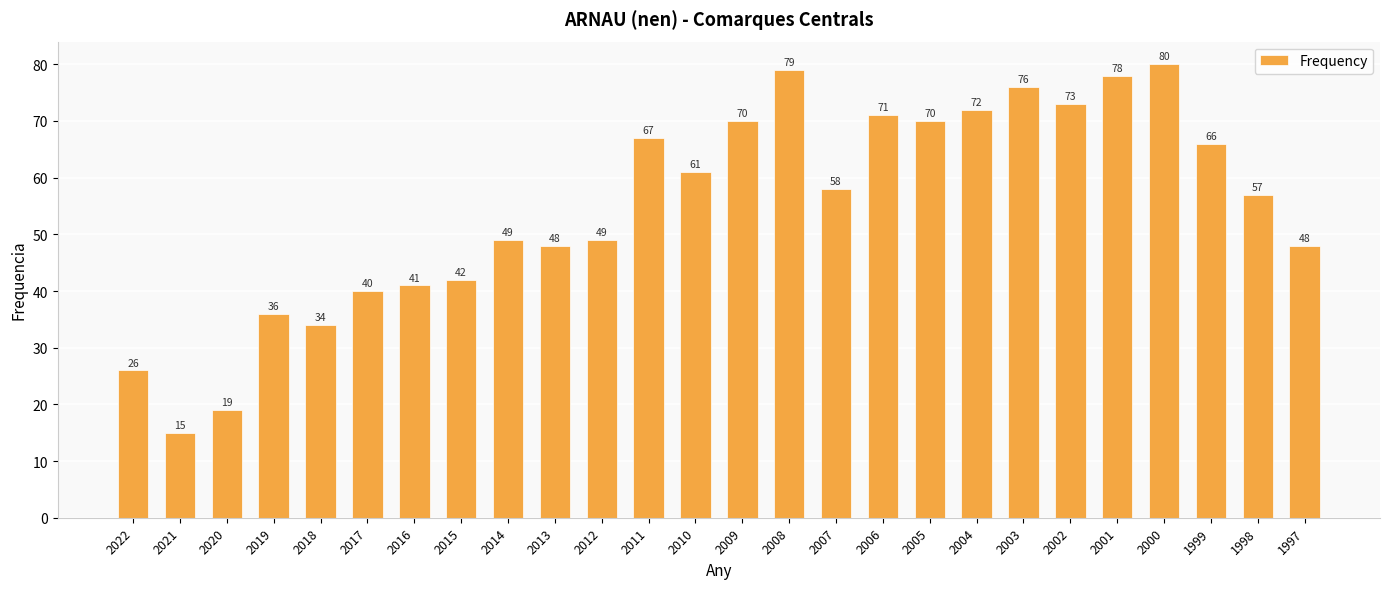

Reading left to right, extract all data points from this chart.

26	15	19	36	34	40	41	42	49	48	49	67	61	70	79	58	71	70	72	76	73	78	80	66	57	48